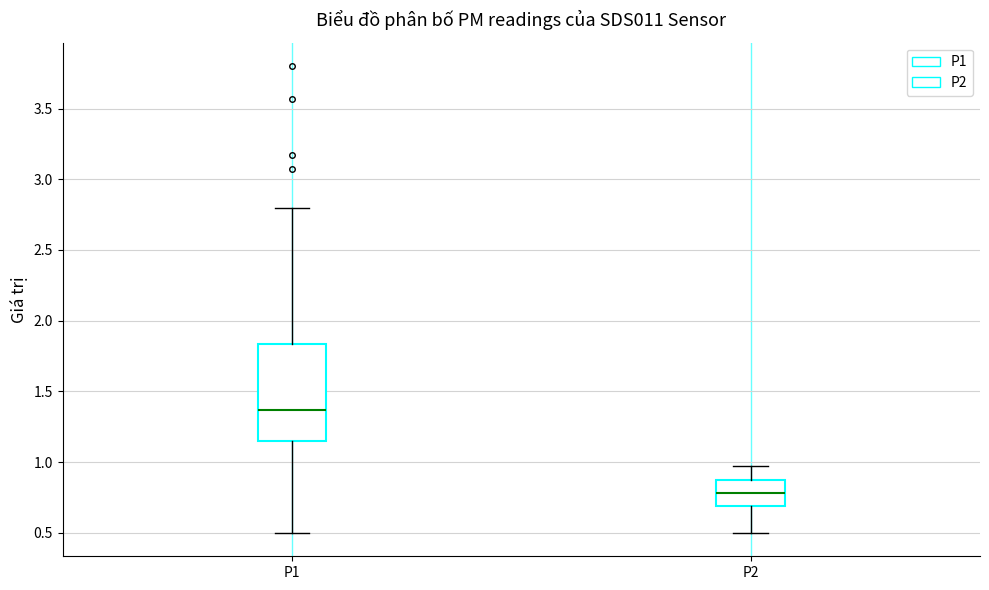

Which box is the tallest, from its lower edge to its upper edge?

P1